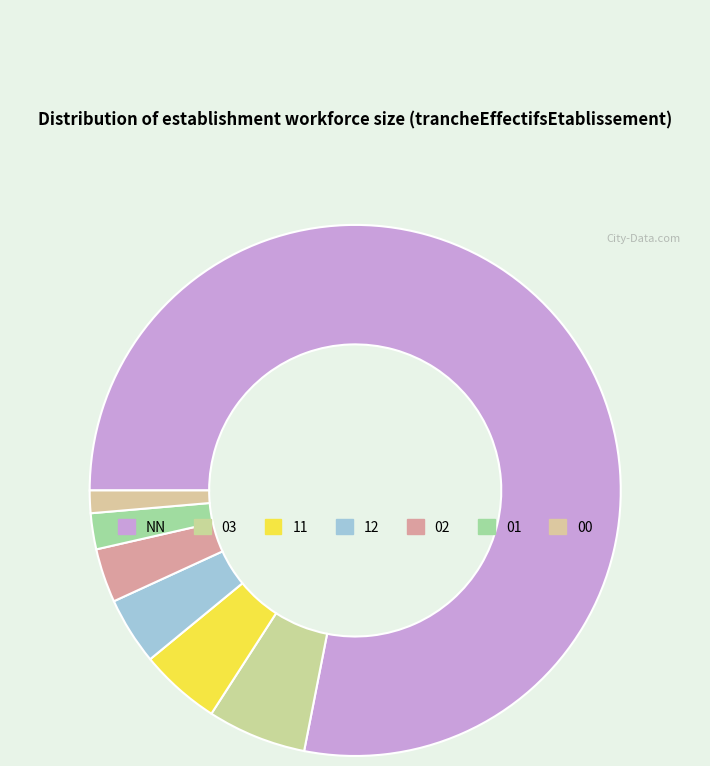

To the nearest percent, what is the difference between the 11 and 02 slice percentages?

2%